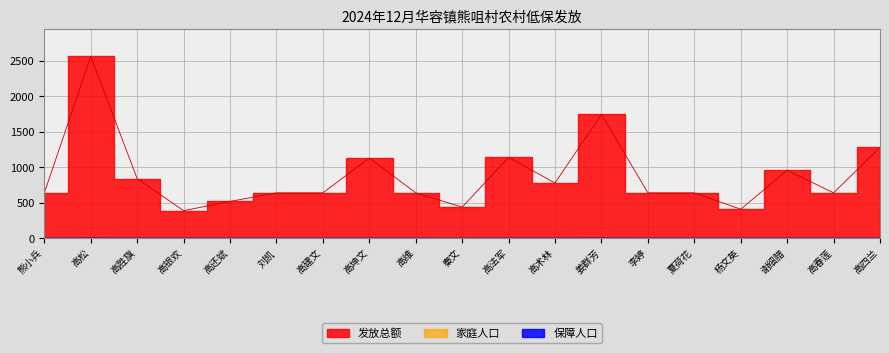

At which category is the sum across all series the highest?

高松